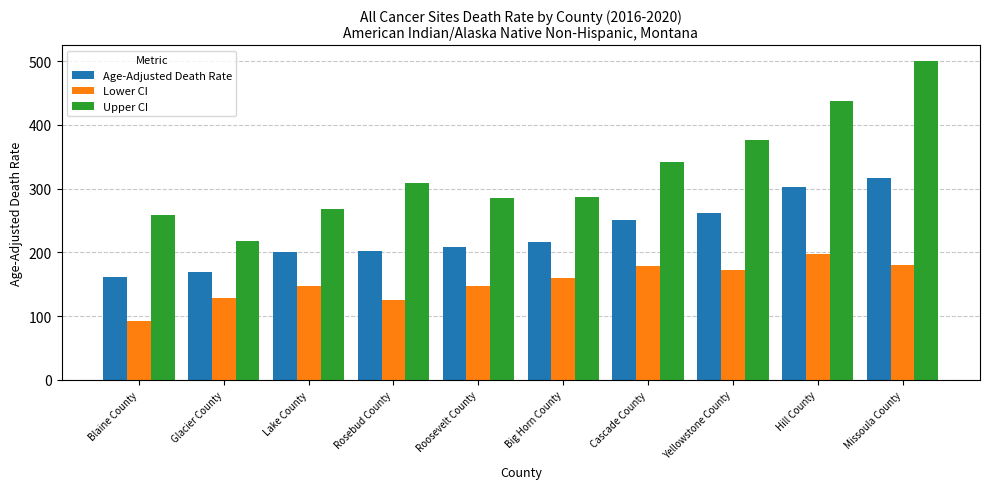

What is the sum of all Lower CI values?

1528.7